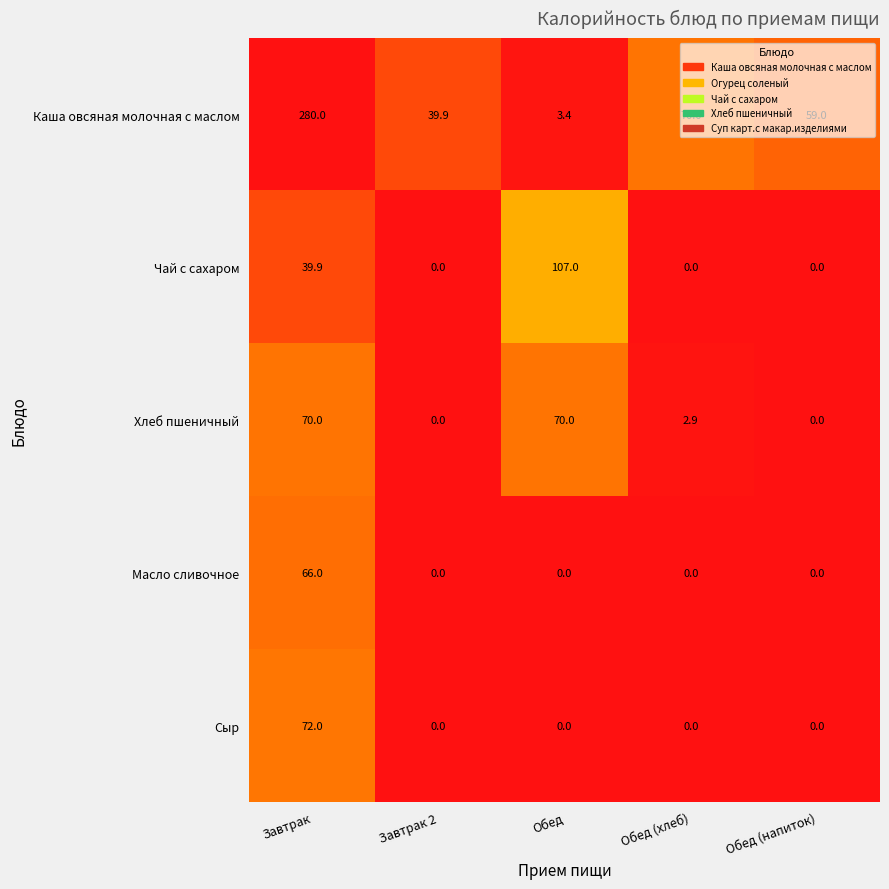

How many series are shown in this chart?

5